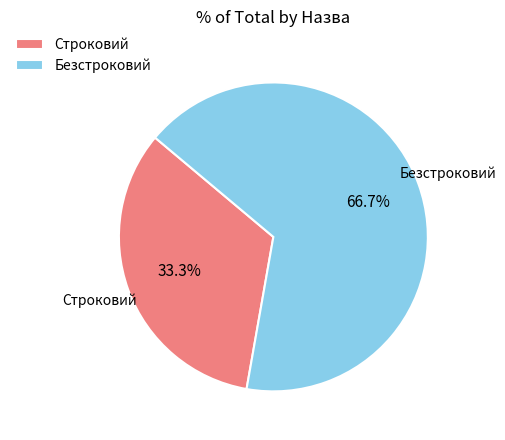

Rank the categories by value from highest to lowest.

Безстроковий, Строковий